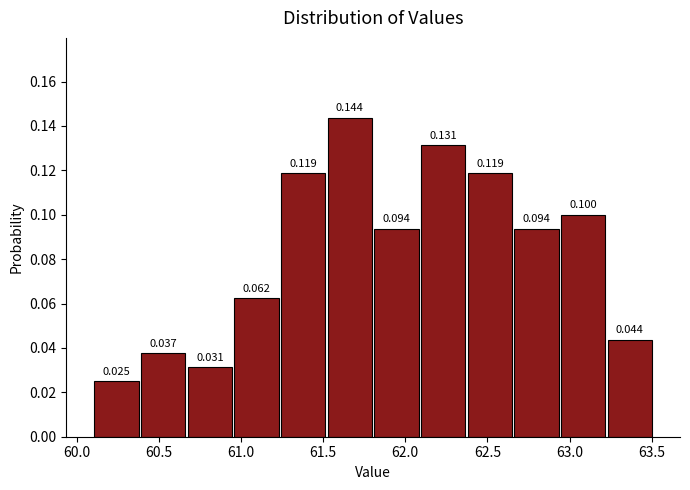

Reading left to right, list every bar in this chart as the range it spans on the x-axis followed by its height. The bar edges are not printed on the chart, so give them approximately, as read against the axis.

60.10 to 60.40: 0.025
60.40 to 60.65: 0.037
60.65 to 60.95: 0.031
60.95 to 61.25: 0.062
61.25 to 61.50: 0.119
61.50 to 61.80: 0.144
61.80 to 62.10: 0.094
62.10 to 62.35: 0.131
62.35 to 62.65: 0.119
62.65 to 62.95: 0.094
62.95 to 63.25: 0.100
63.25 to 63.50: 0.044